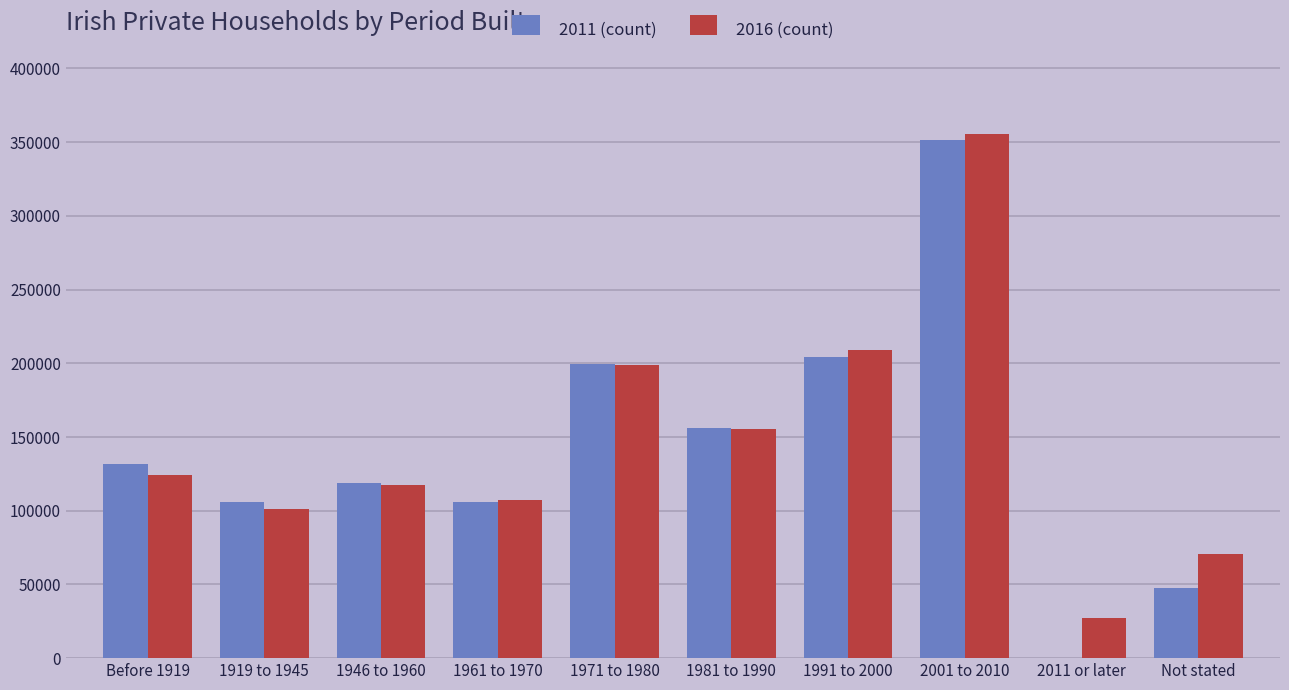

Which series has the widest spread of values?

2011 (count)